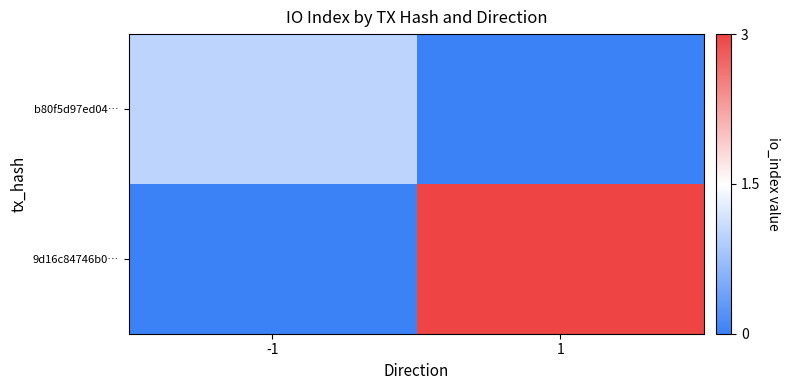

Reading right to left, what are all the values shown in this chart?

b80f5d97ed04…: 1=0	-1=1
9d16c84746b0…: 1=3	-1=0